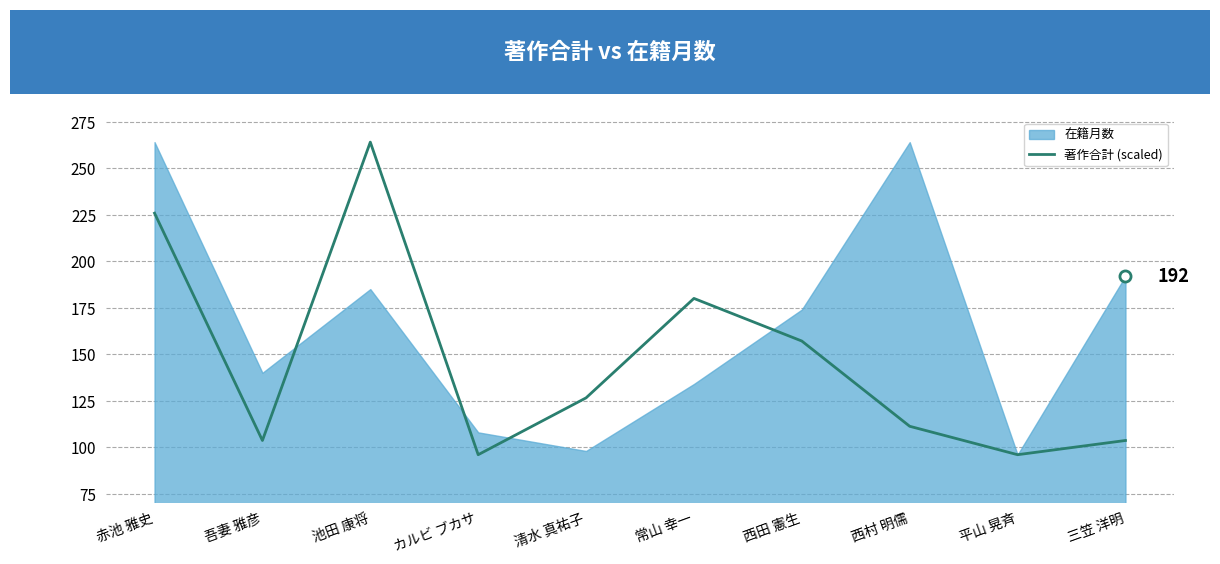

Does the chart display data point markers on the line(s)?

No